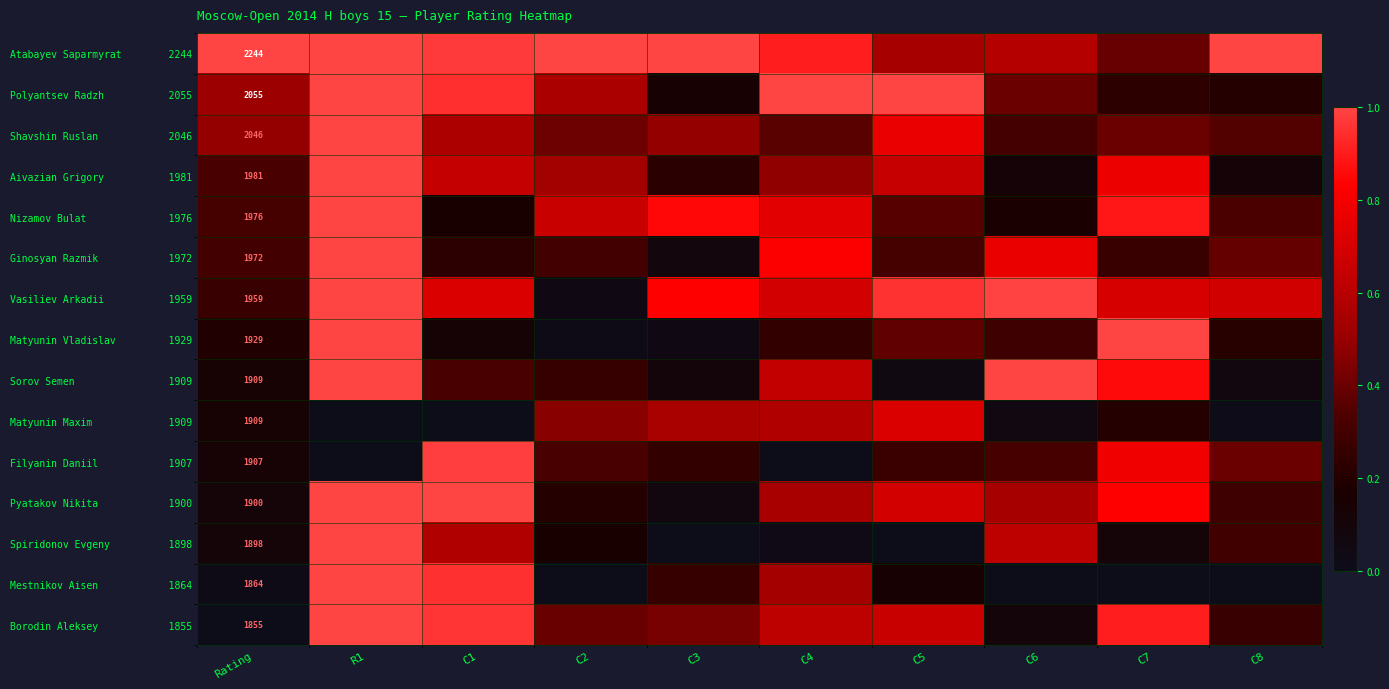

Is the value of Mestnikov Aisen 1864 at C5 greater than the value of Sorov Semen 1909 at C2?

No